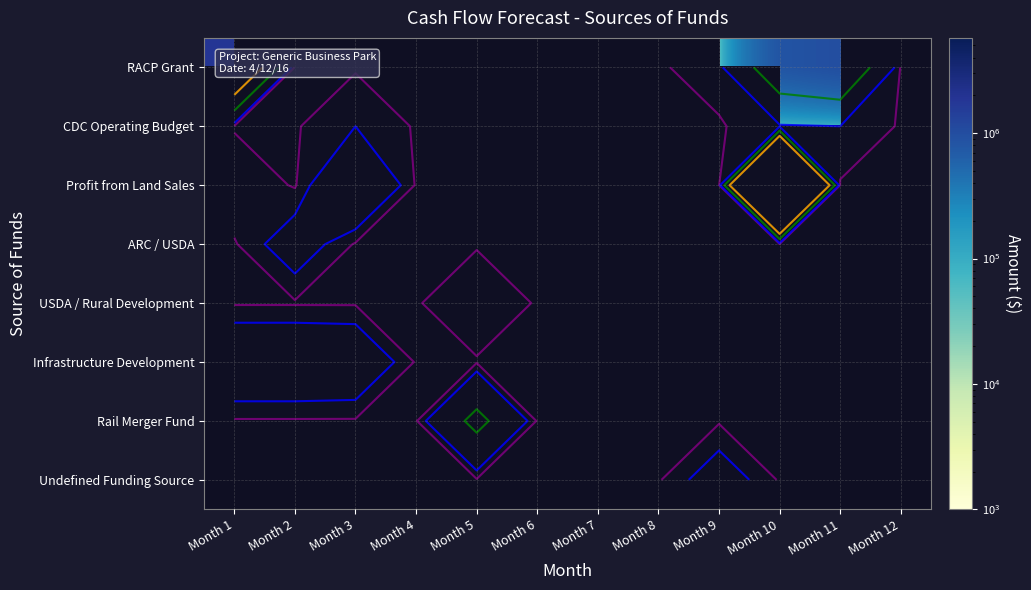

Count the number of data series in this chart.

8